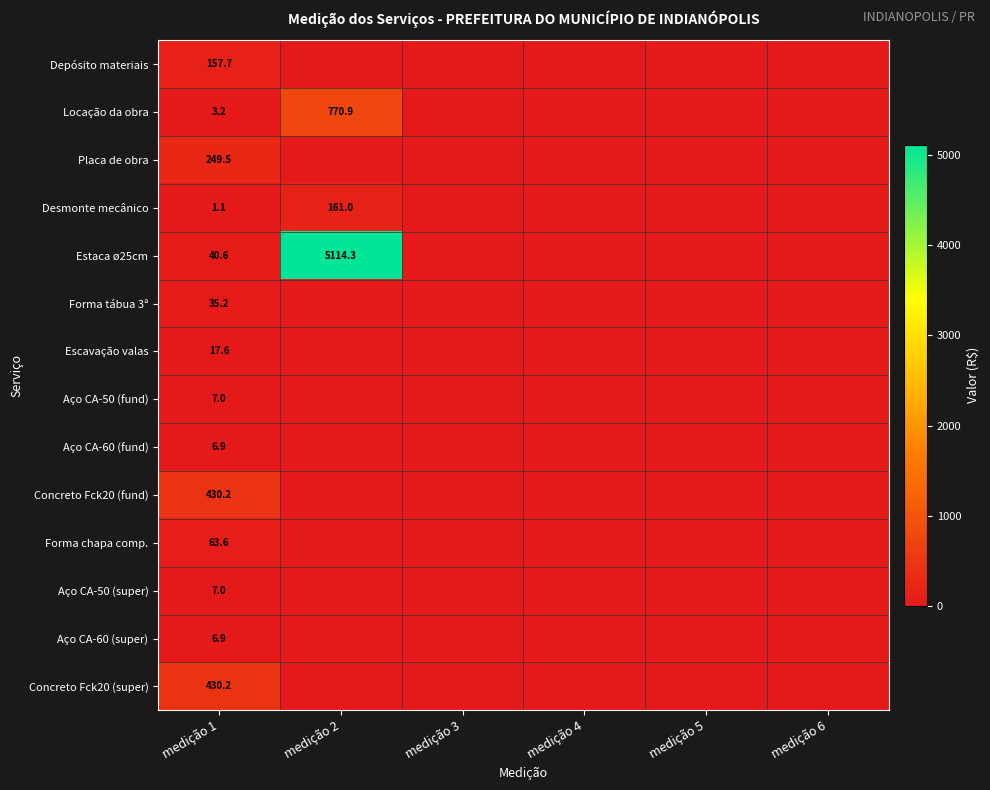

The Depósito materiais series shows 76.8 at medição 1. True or false?

False